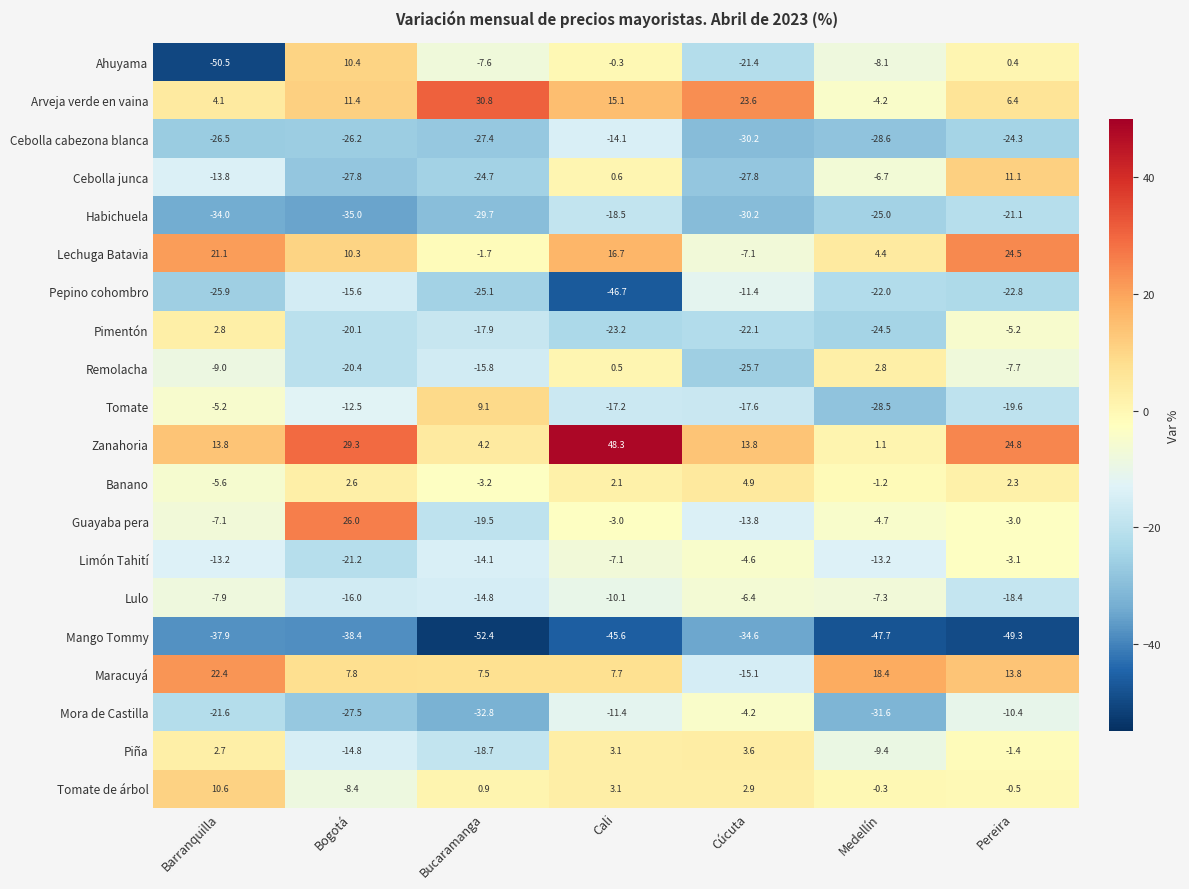

True or false: Ahuyama has a value of 0.4 at Pereira.

True